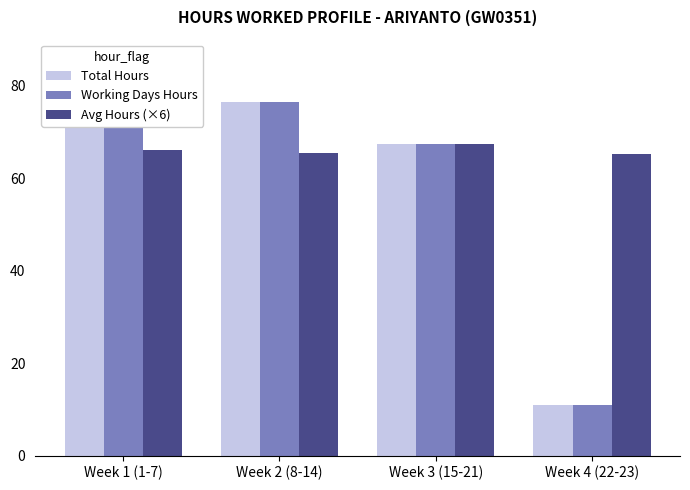

Which label corresponds to the largest value in the chart?

Week 1 (1-7)